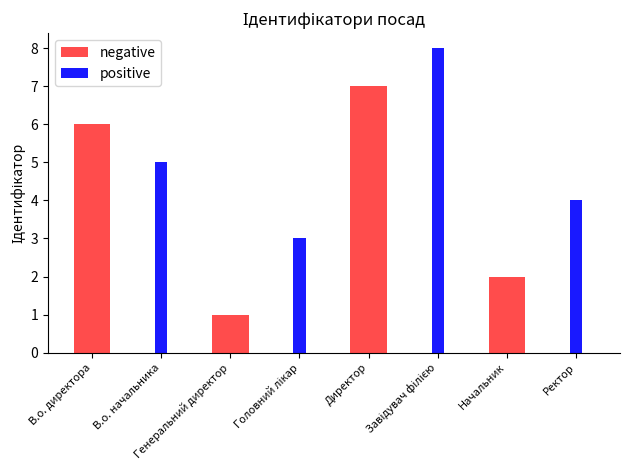

Count the positive values in the range 0 to 5.

7